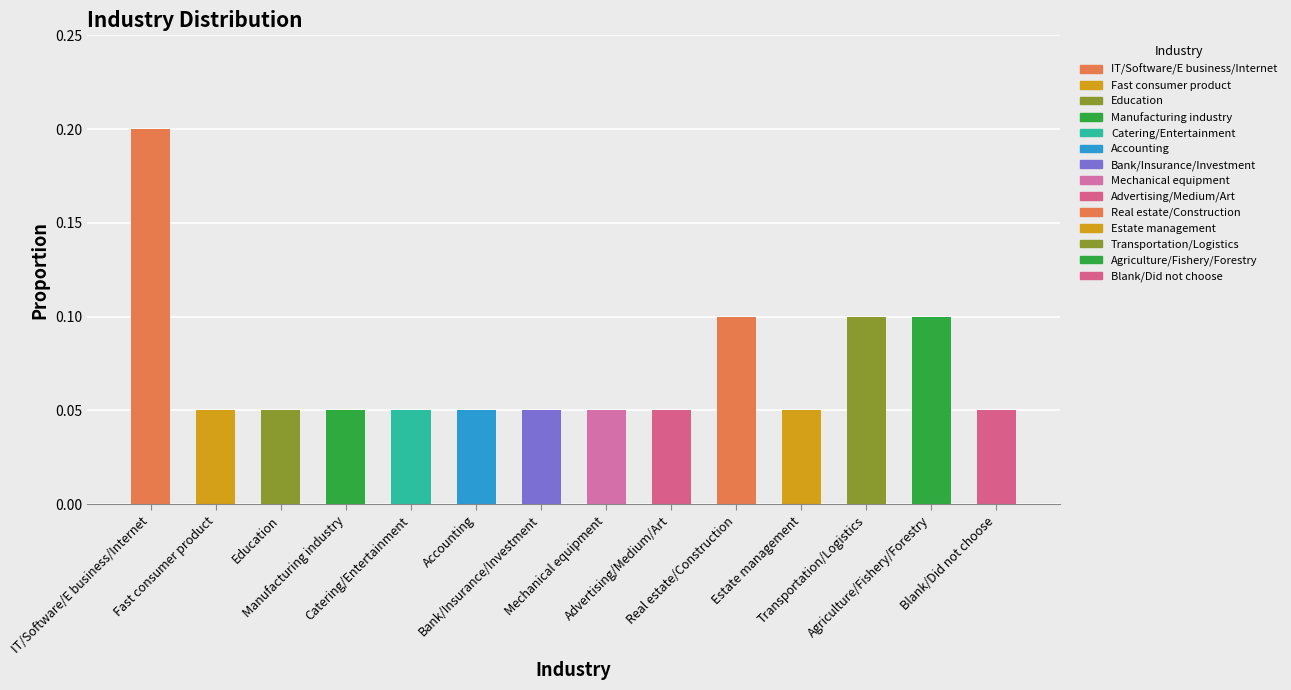

Which has a higher value, Manufacturing industry or Blank/Did not choose?

Manufacturing industry